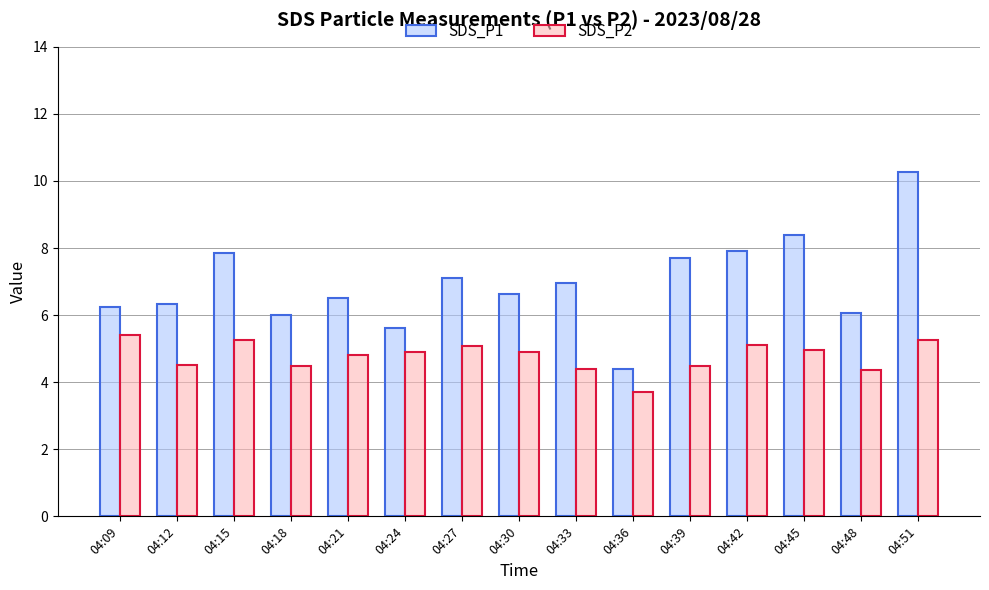

List the series in order of their overall mean, highest first.

SDS_P1, SDS_P2